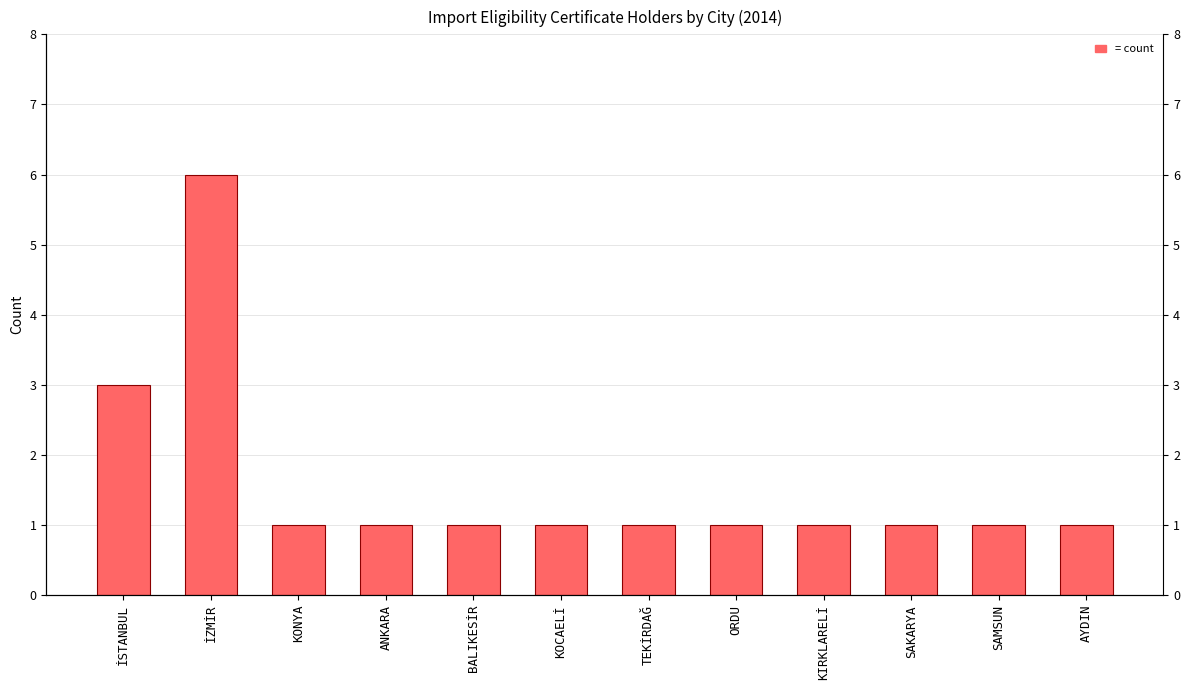

How many values are between 1 and 2?

10